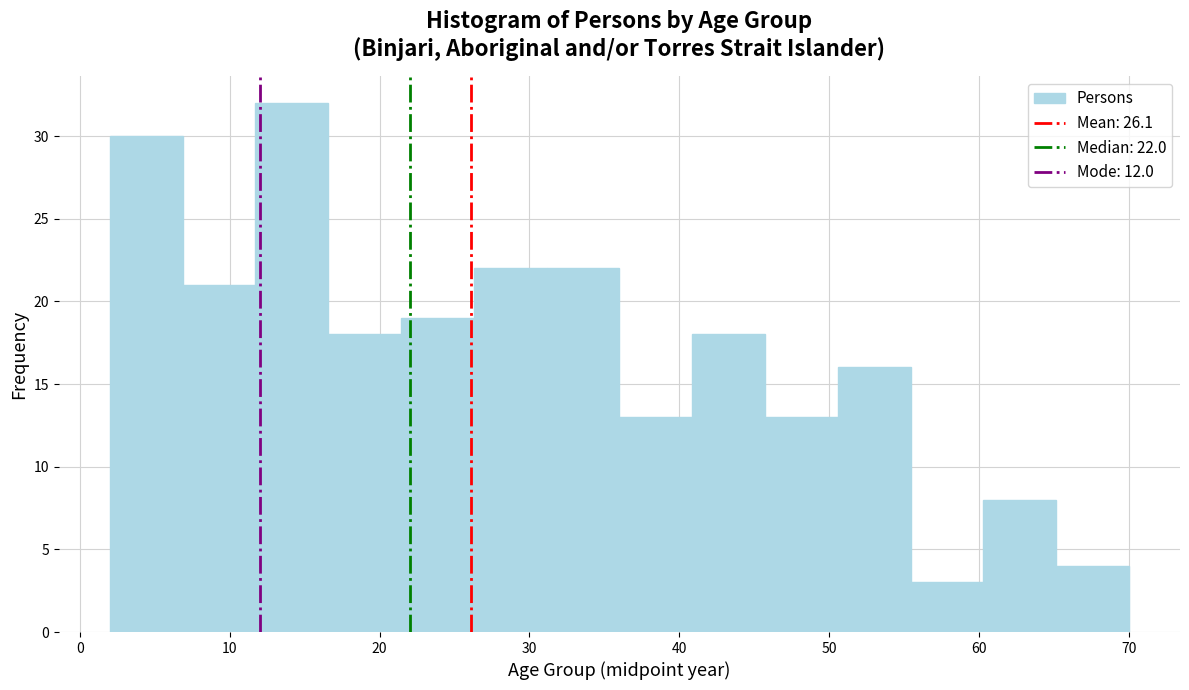

Over which range of the x-axis is the bar tallest?

12 to 17